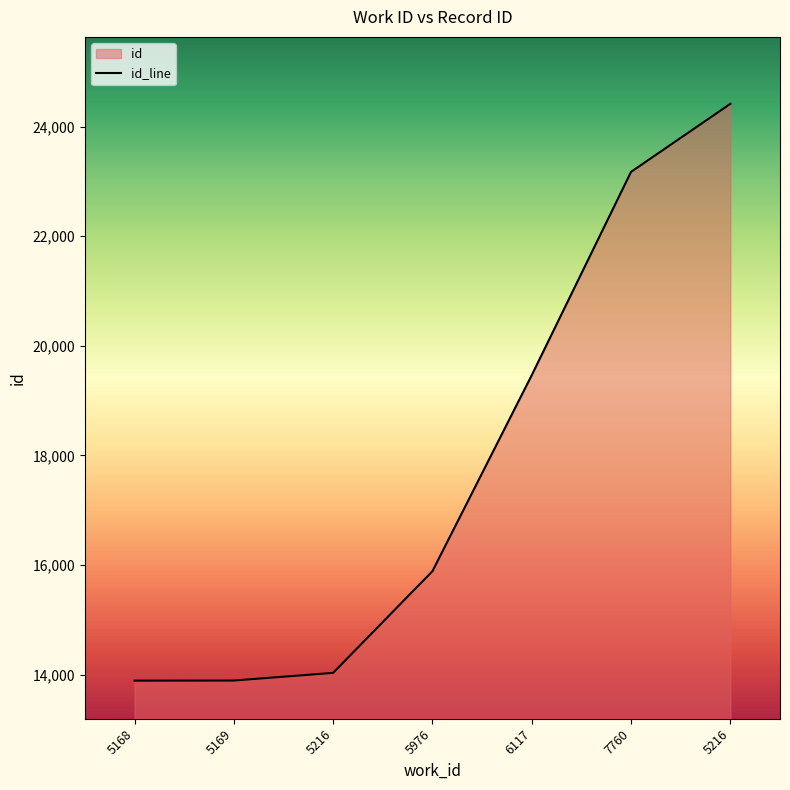

Rank the categories by value from lowest to highest.

5168, 5169, 5216, 5976, 6117, 7760, 5216